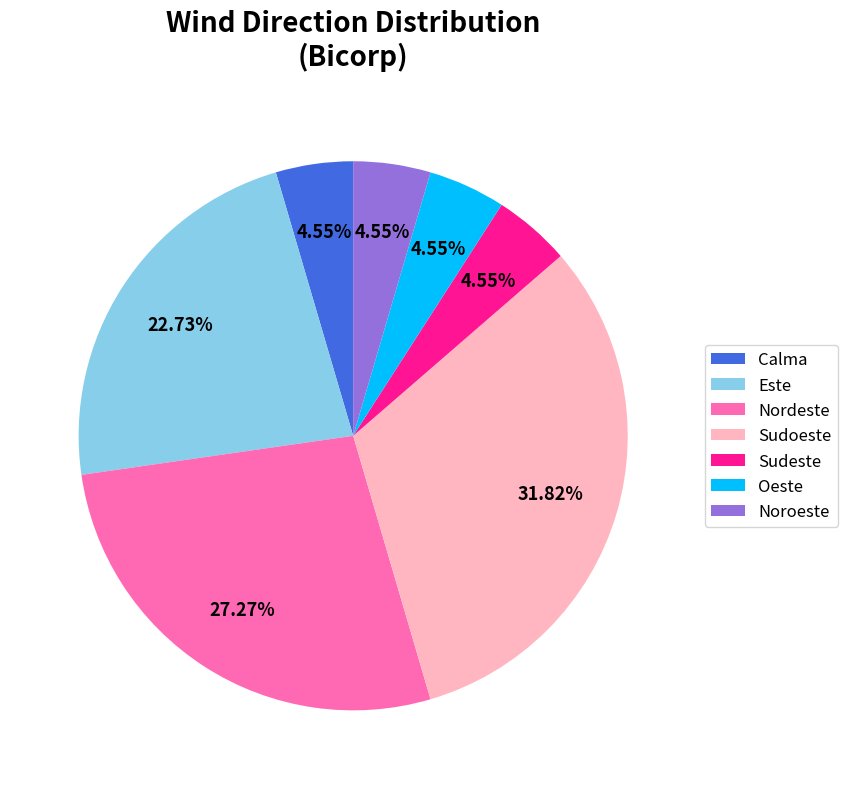

To the nearest percent, what portion does Calma represent?

5%